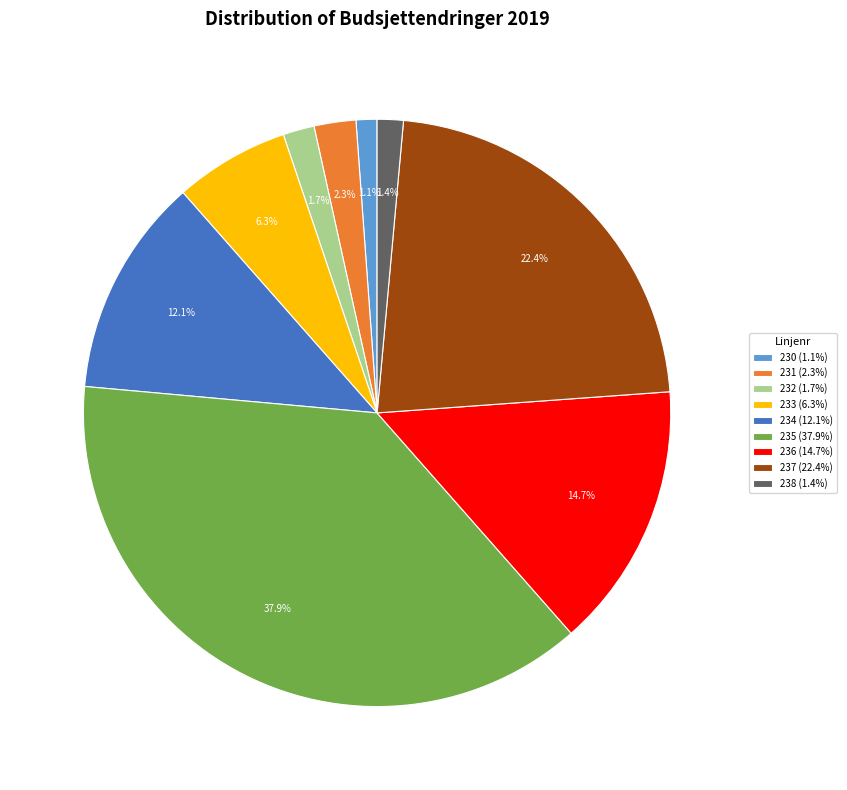

What is the largest slice in the pie chart?

235 (37.9%)